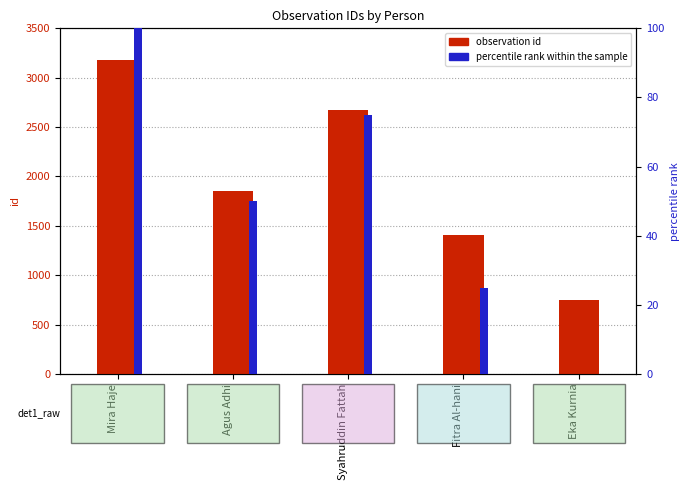

What is the difference between the highest and lowest values at Eka Kurnia?

750